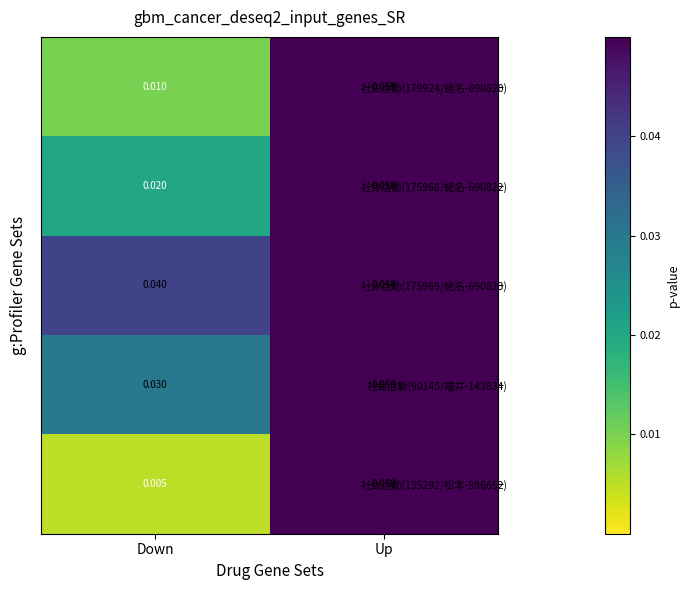

Which label corresponds to the largest value in the chart?

Up